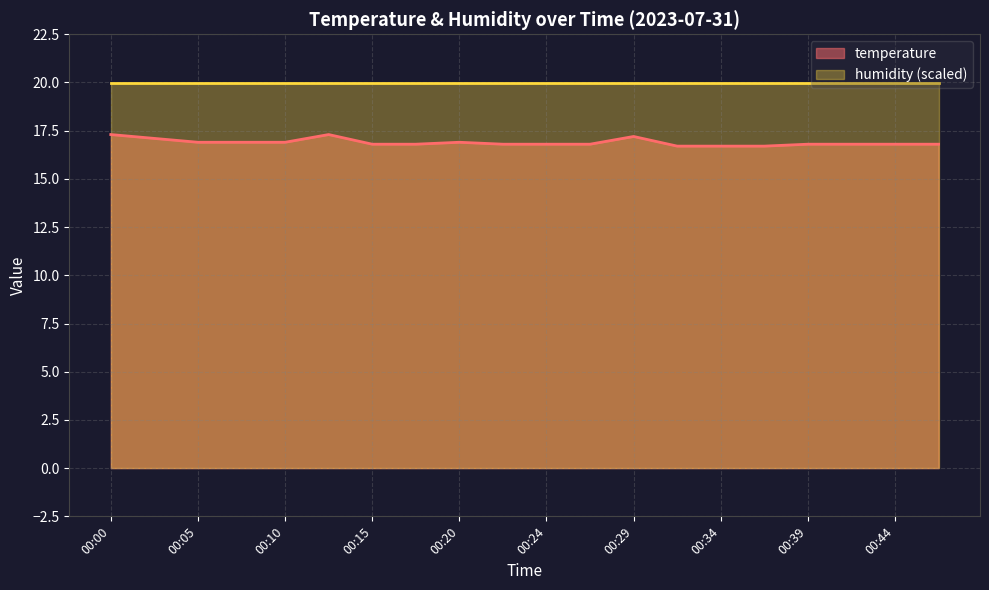

Which label corresponds to the largest value in the chart?

00:00